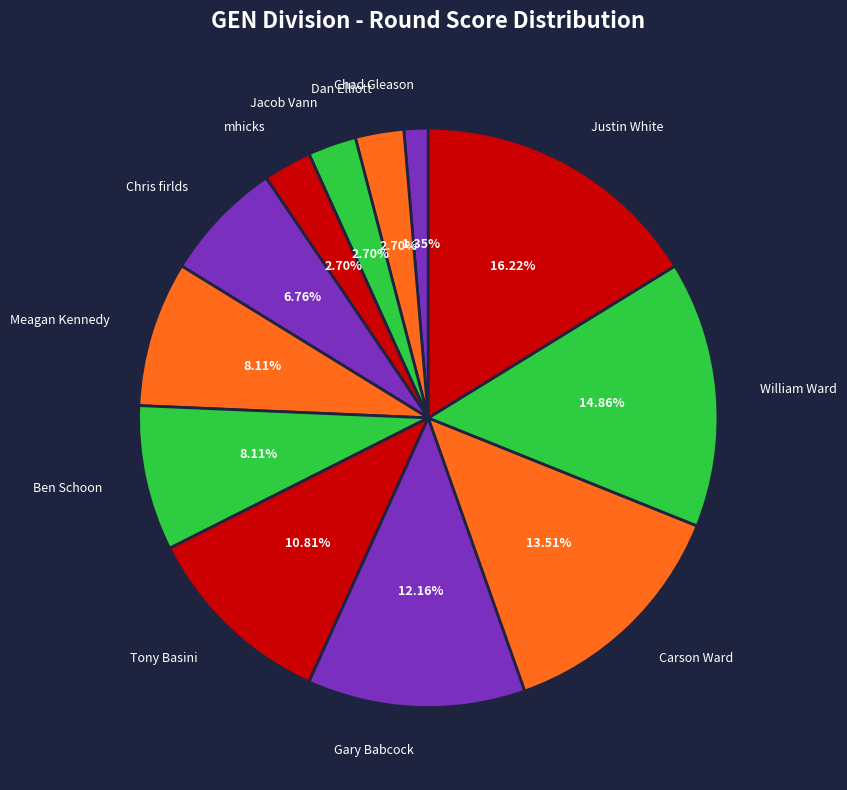

Is it true that Meagan Kennedy is 1% of the pie?

False